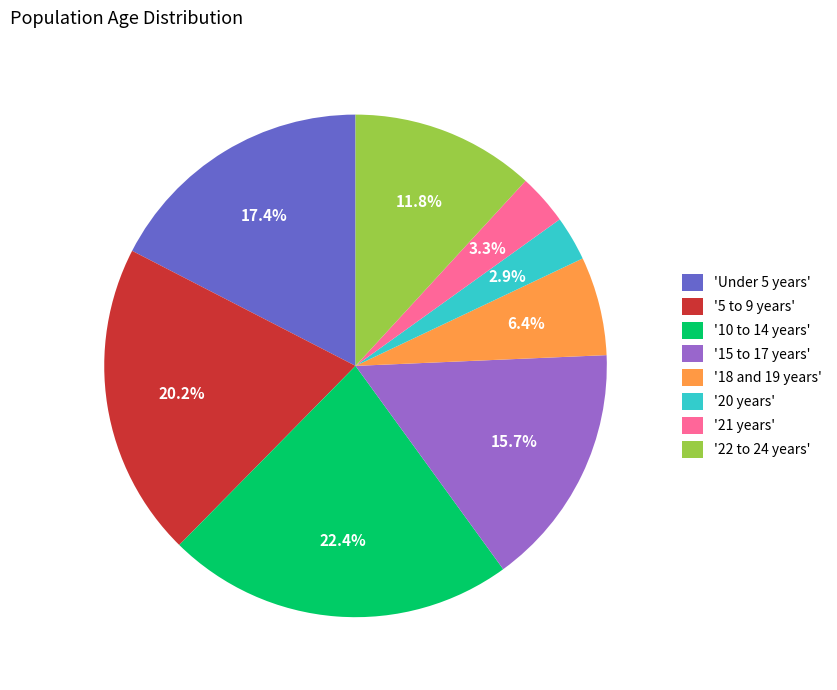

Which has a higher value, '10 to 14 years' or '18 and 19 years'?

'10 to 14 years'